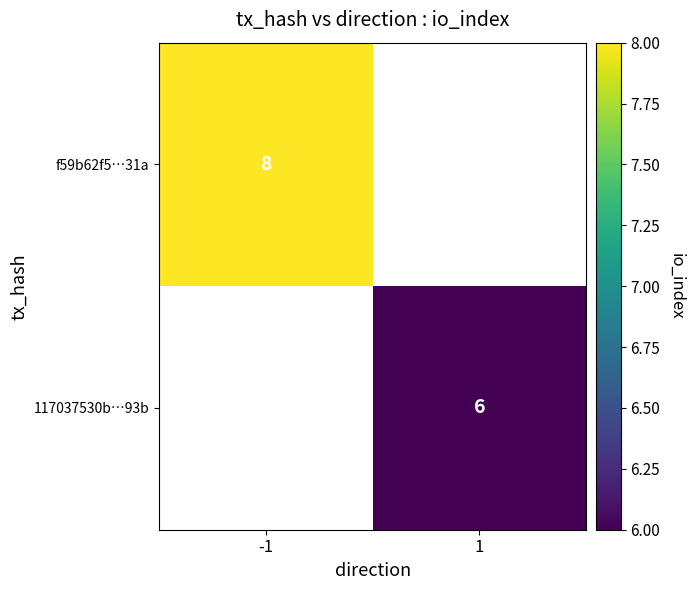

Which category has the lowest value across all series?

1